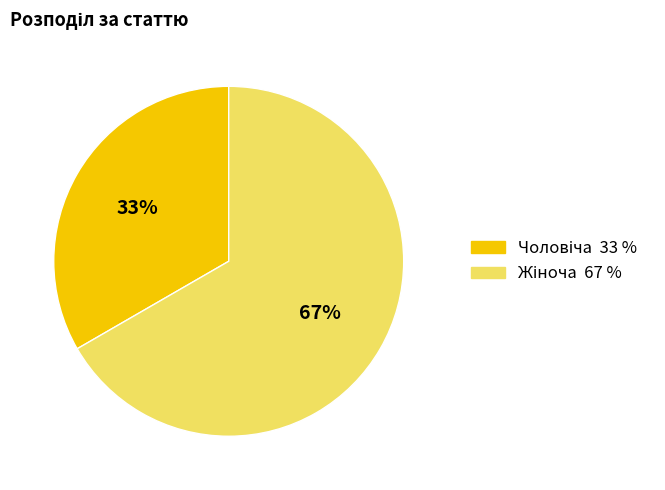

Is there any slice that represents more than half of the pie?

Yes